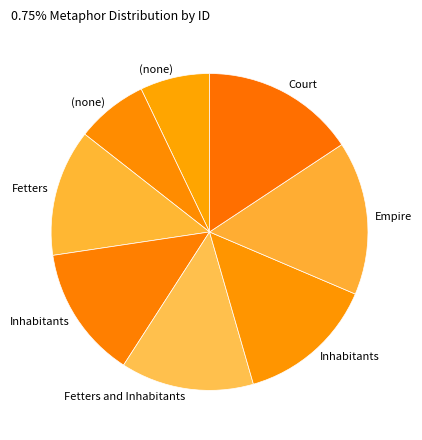

Is there a majority slice in this chart?

No